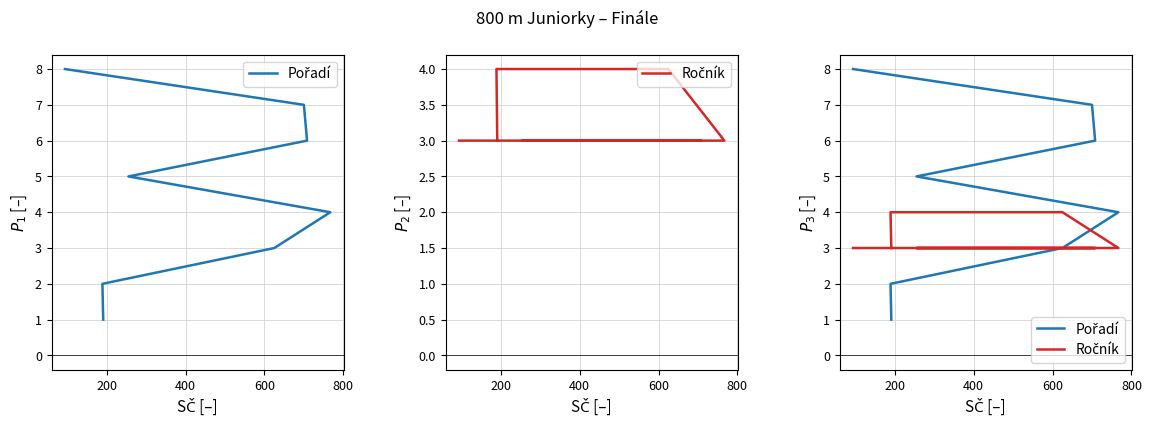

Count the Ročník values in the range 3 to 4.

8